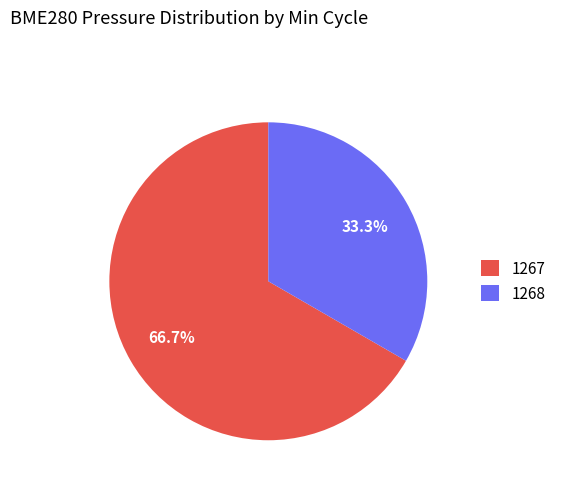

Which slice is the smallest?

1268